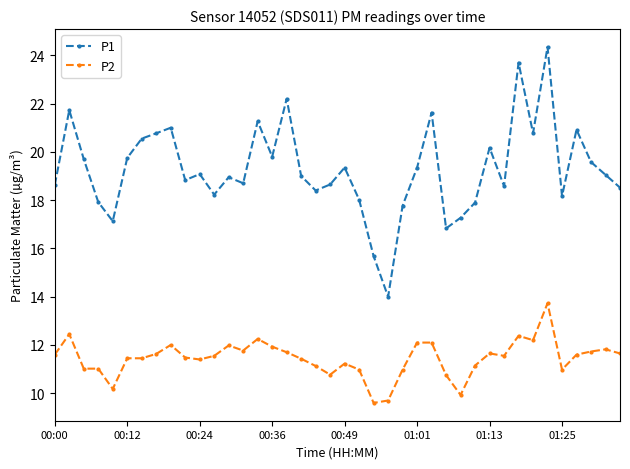

What is the value of the P1 point at the 12th from the left?

18.2